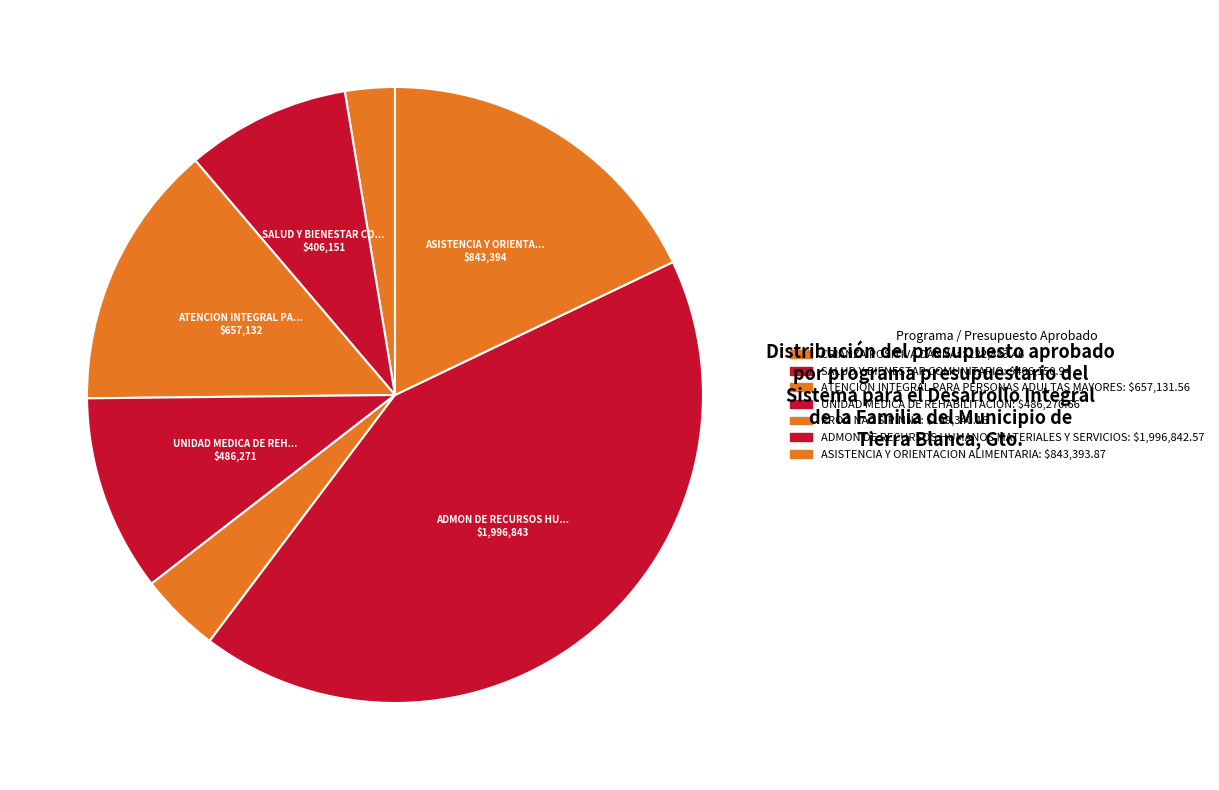

Does UNIDAD MEDICA DE REHABILITACION represent more than half of the total?

No